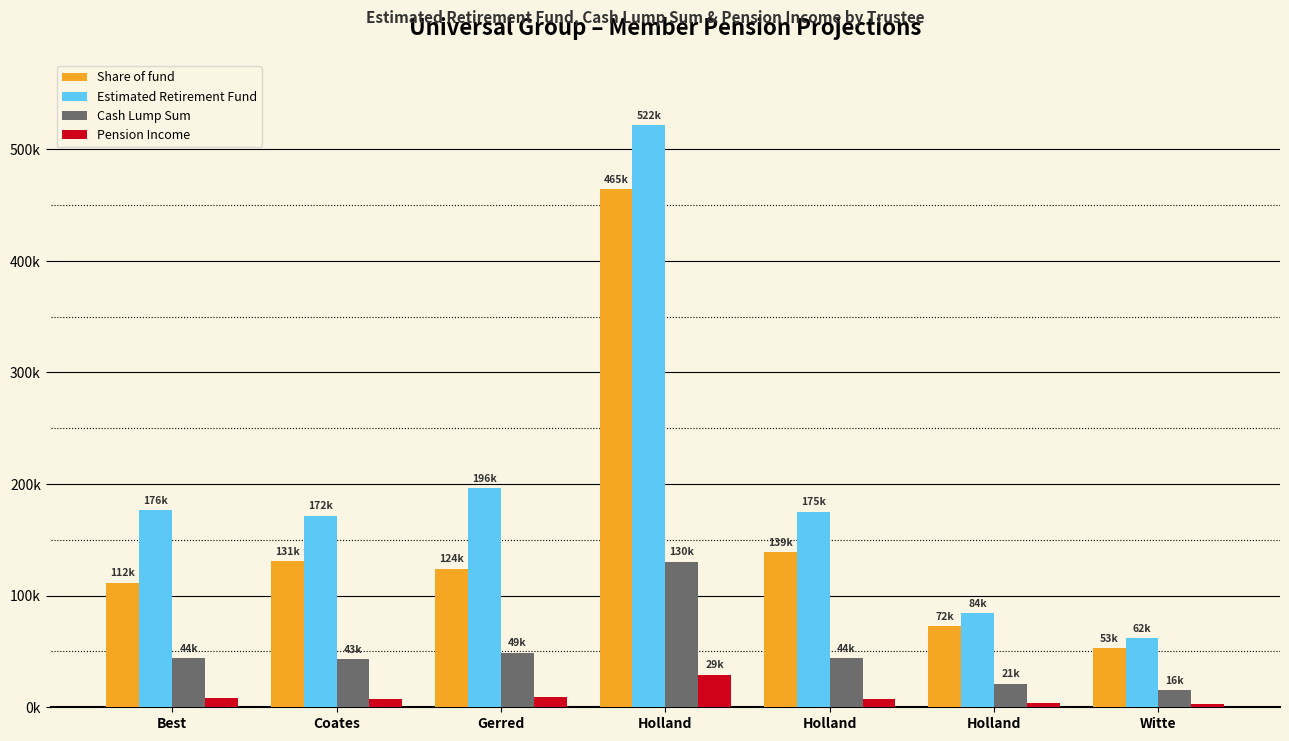

Which label corresponds to the smallest value in the chart?

Witte